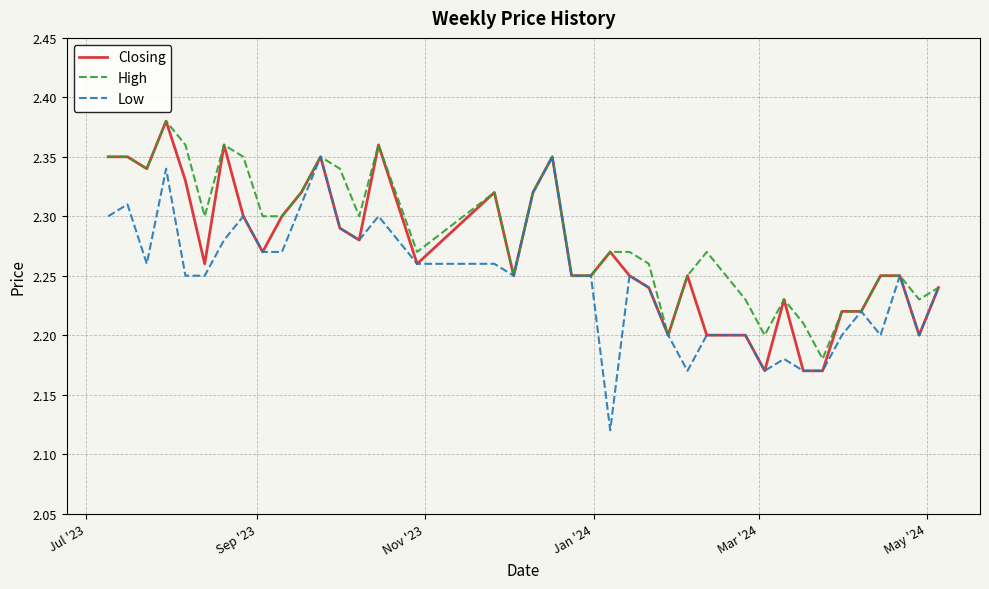

At how many categories does at least one series exceed 2?

40